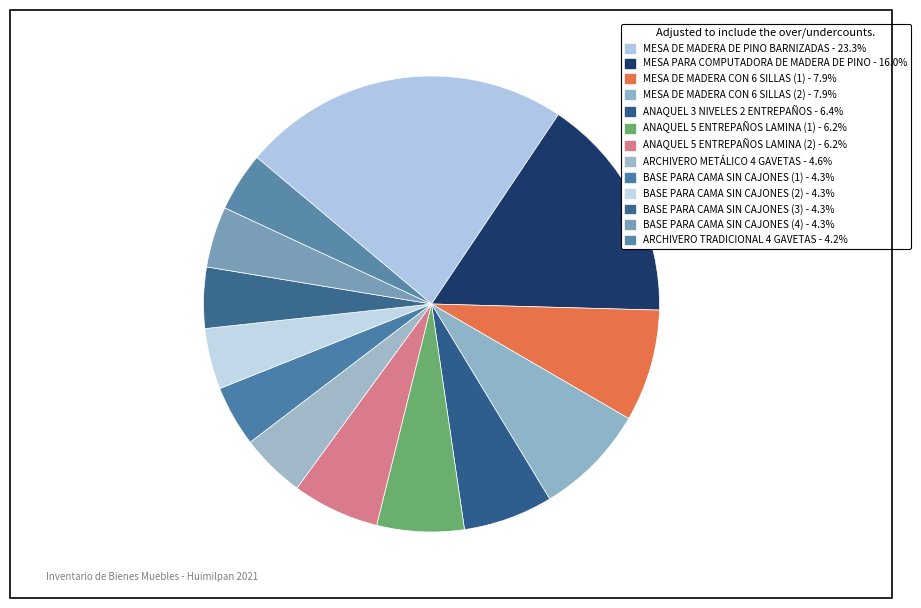

How many segments does this pie chart have?

13